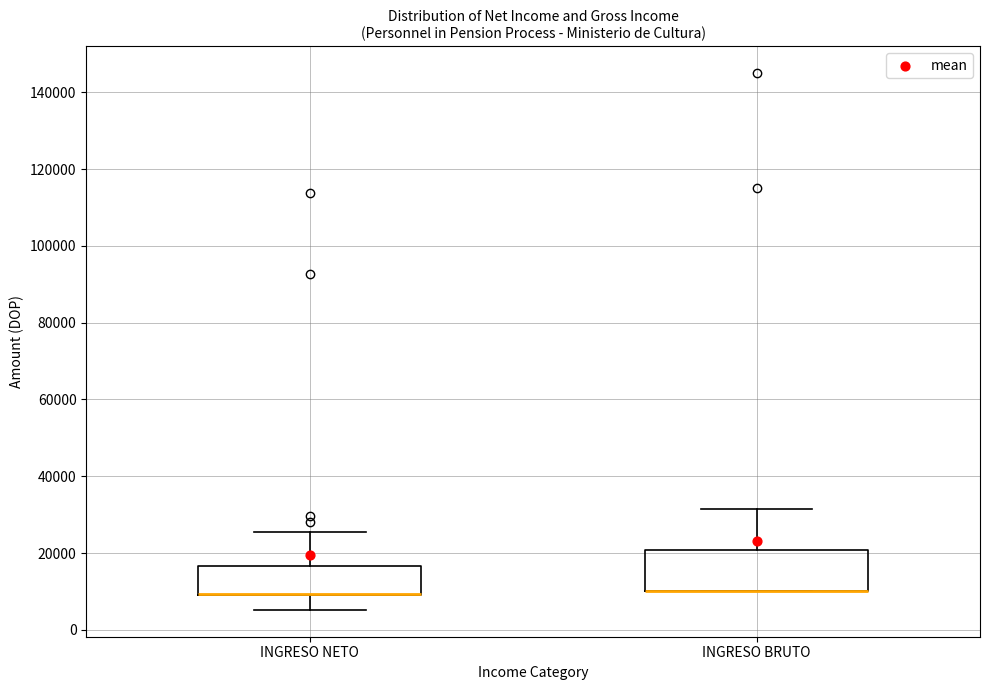

Reading left to right, read every box against the y-axis: the position of its median line, the range the box covers, and the ends of its whiskers. The values are not printed on the chart, so give them approximately, as read against the axis.

INGRESO NETO: median 10000 (drawn on the box's lower edge), box 10000 to 16000, whiskers 6000 to 26000
INGRESO BRUTO: median 10000 (drawn on the box's lower edge), box 10000 to 20000, whiskers 10000 to 32000